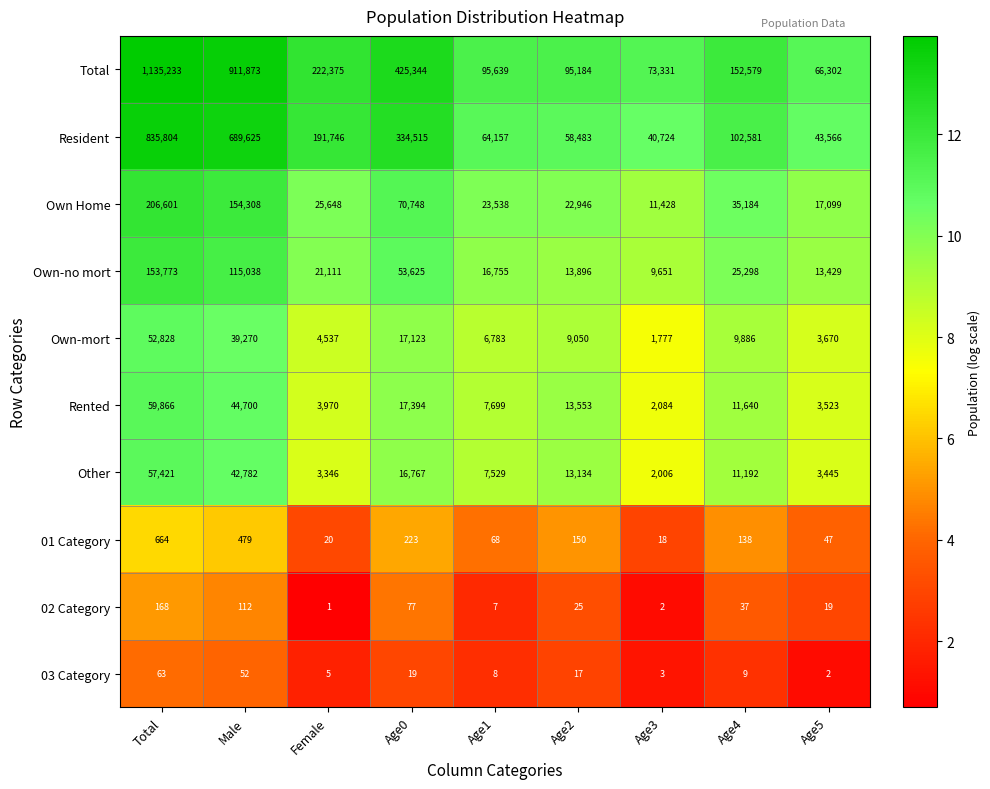

What is the greatest value displayed?

1135233